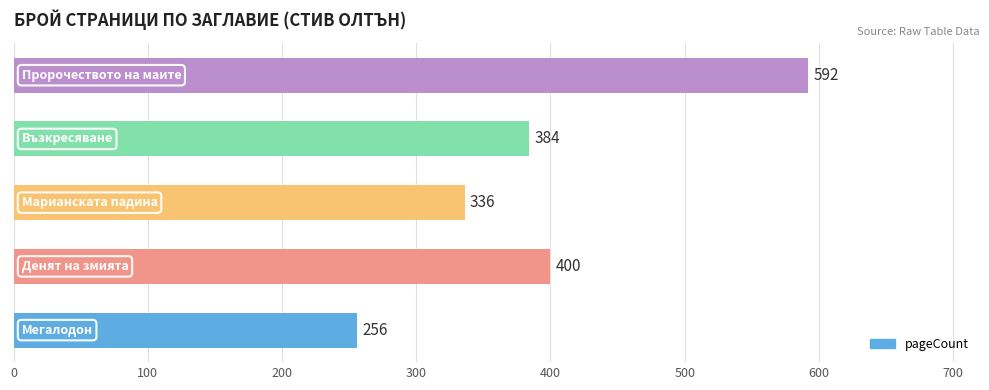

Reading top to bottom, extract all data points from this chart.

592	384	336	400	256